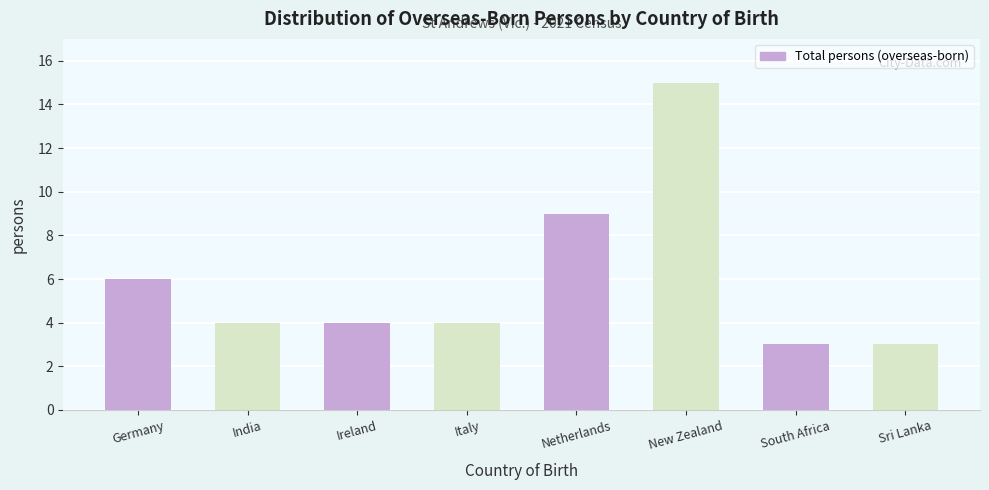

Reading left to right, transcribe all the data shown in this chart.

Germany=6	India=4	Ireland=4	Italy=4	Netherlands=9	New Zealand=15	South Africa=3	Sri Lanka=3